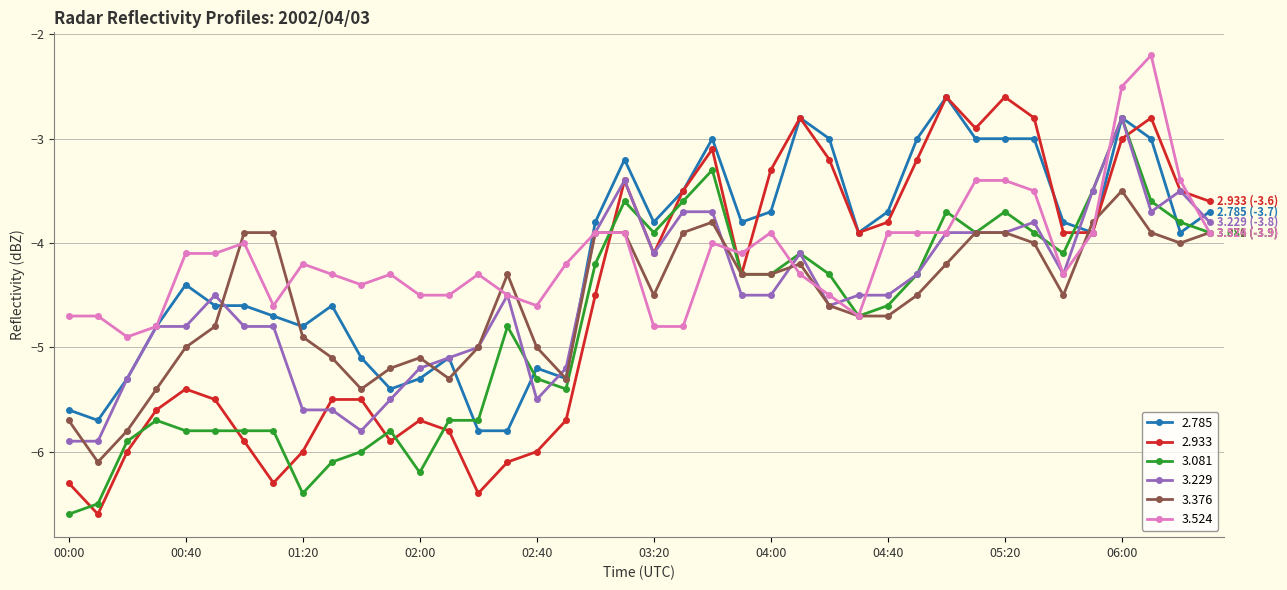

What is the value of the 3.524 point at the 22nd from the left?

-4.8